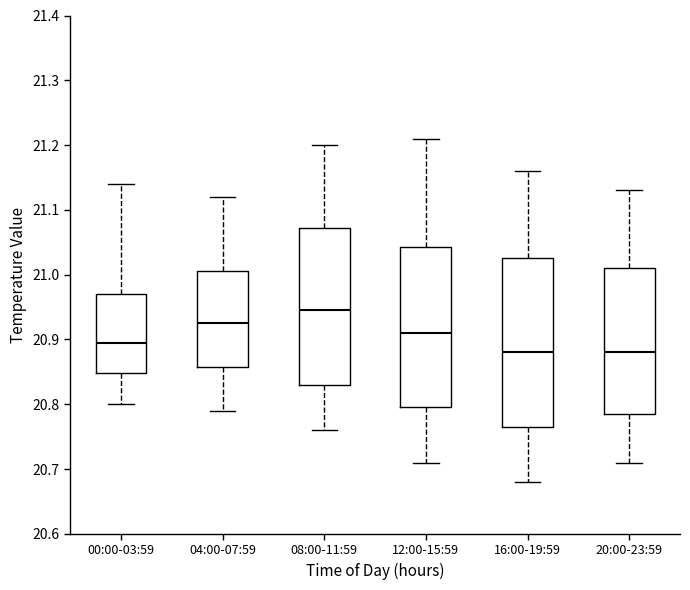

Which box is the tallest, from its lower edge to its upper edge?

16:00-19:59